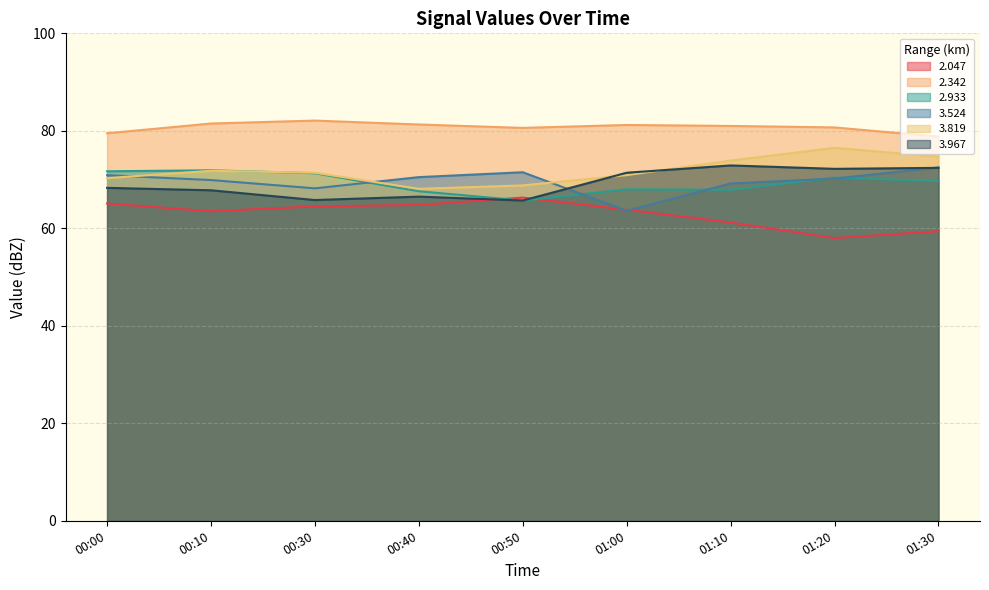

What is the difference between the 3.819 values at 01:20 and 00:40?

8.4